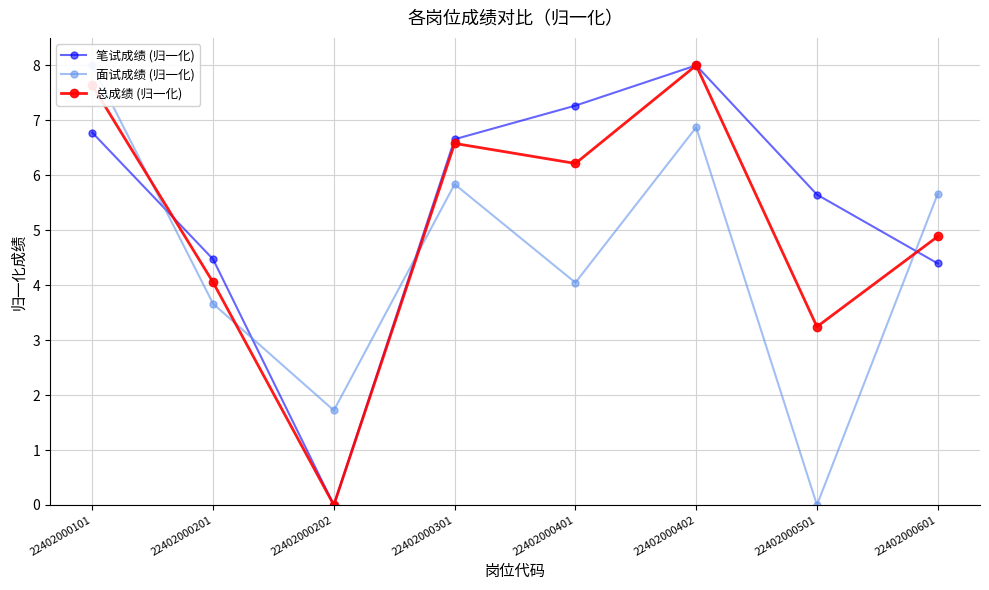

Which category has the lowest value in the 笔试成绩 (归一化) series?

22402000202